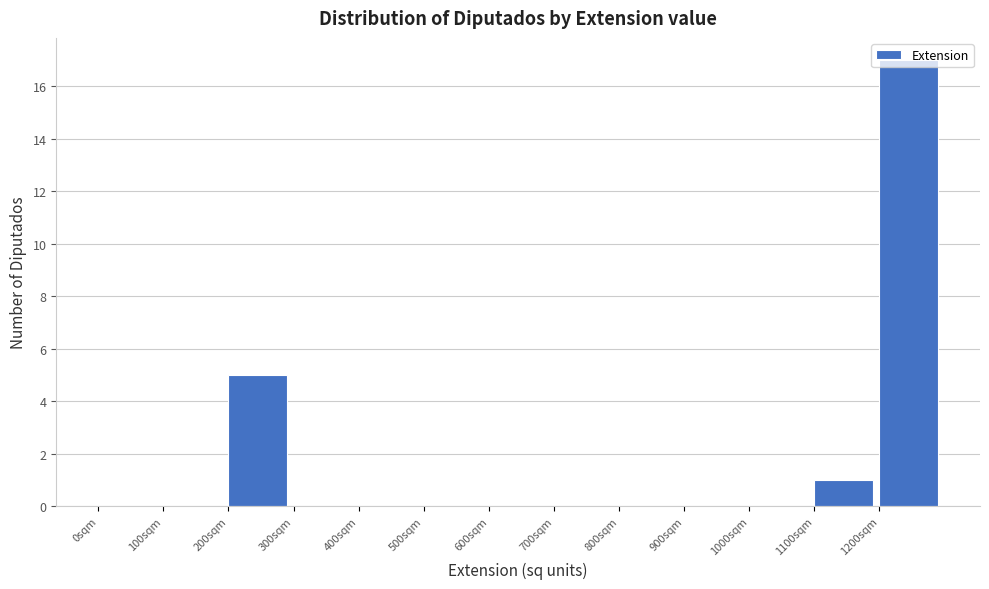

How tall is the bar that spans 200 to 300 on the x-axis? The values are not printed on the chart, so give them approximately, as read against the axis.

5